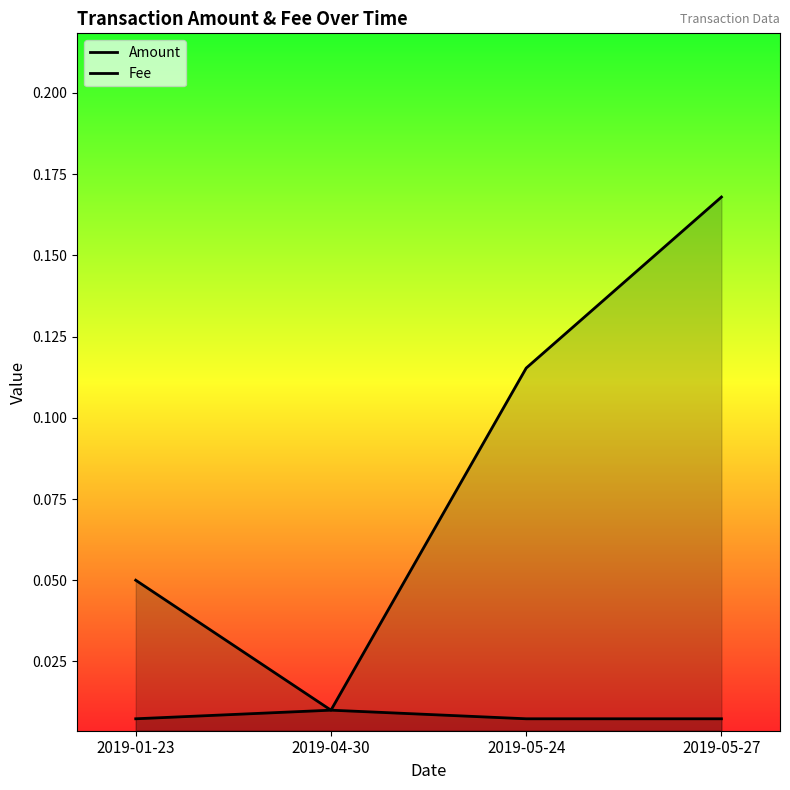

Where is the first local minimum for Amount?

2019-04-30